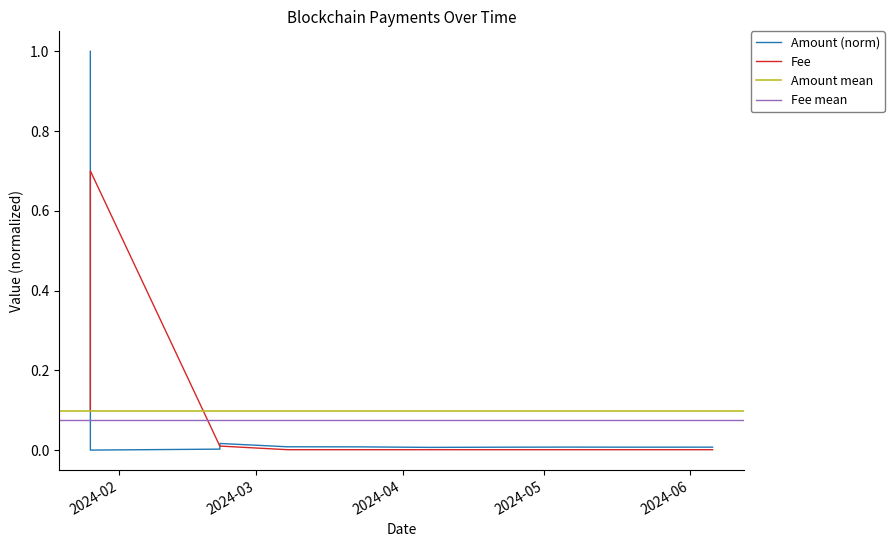

What is the label of the 1st point from the left?

2024-01-25 19:51:00